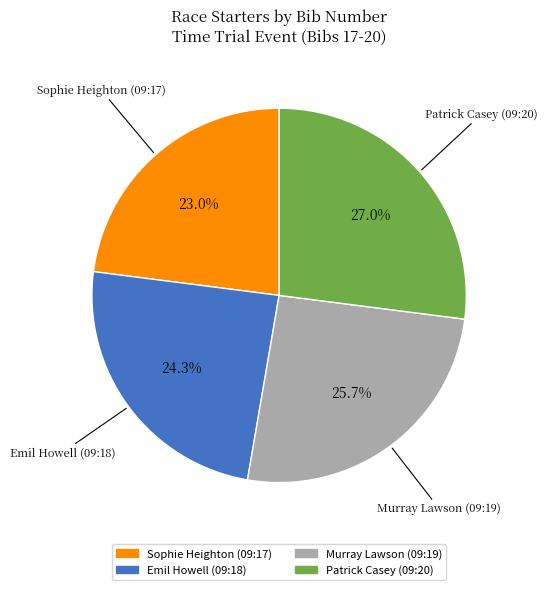

How many slices are in this pie chart?

4